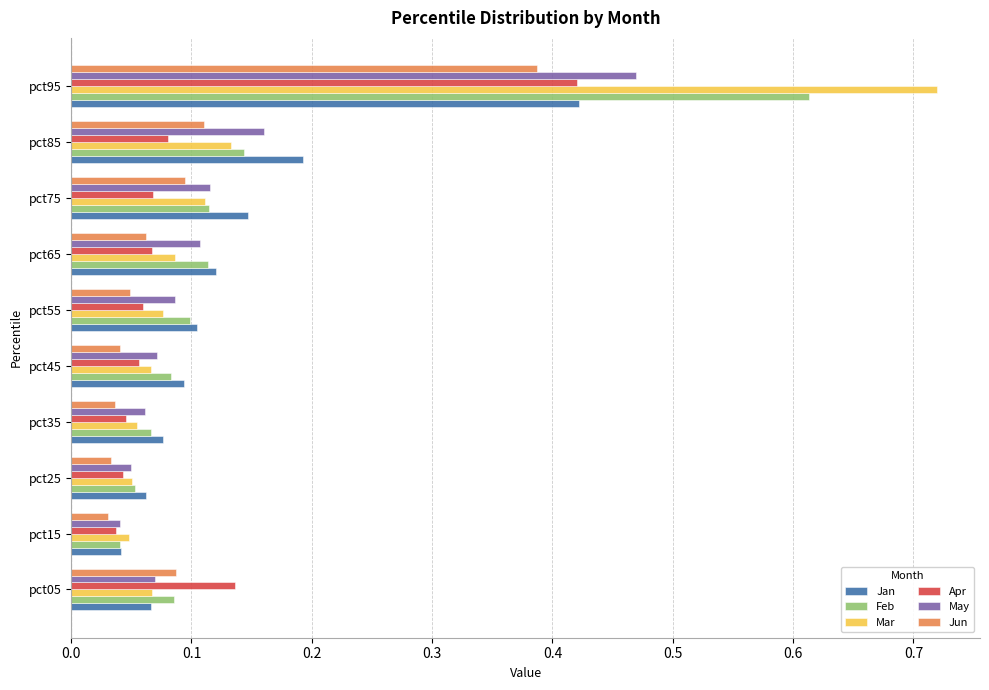

Between pct85 and pct95, which series saw the biggest shift?

Mar